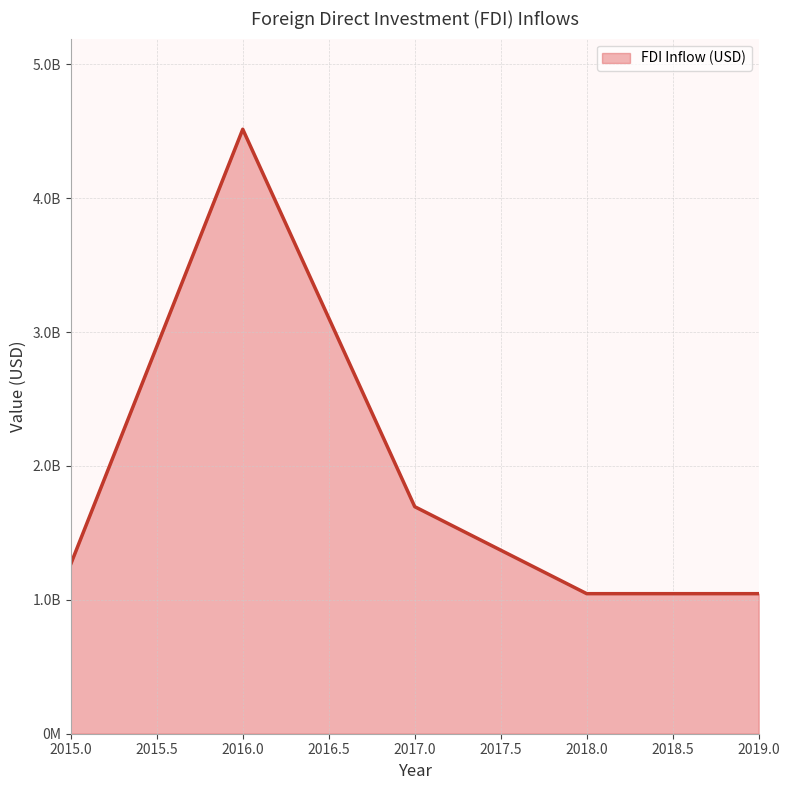

Does the chart display data point markers on the line(s)?

No